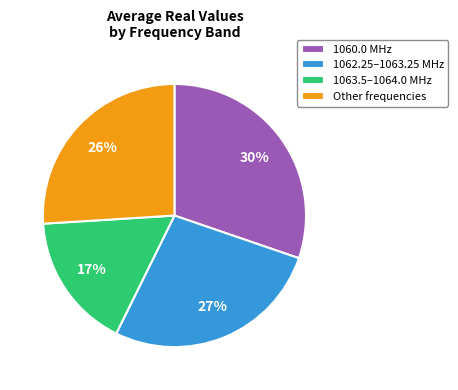

Count the number of slices in the pie.

4